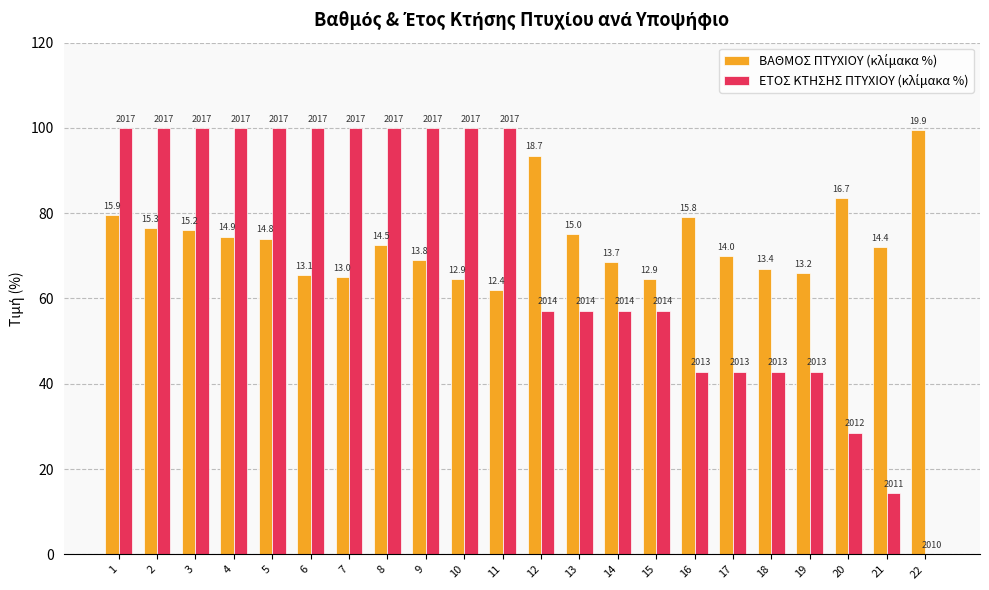

The ΒΑΘΜΟΣ ΠΤΥΧΙΟΥ (κλίμακα %) series shows 139.0 at 22. True or false?

False